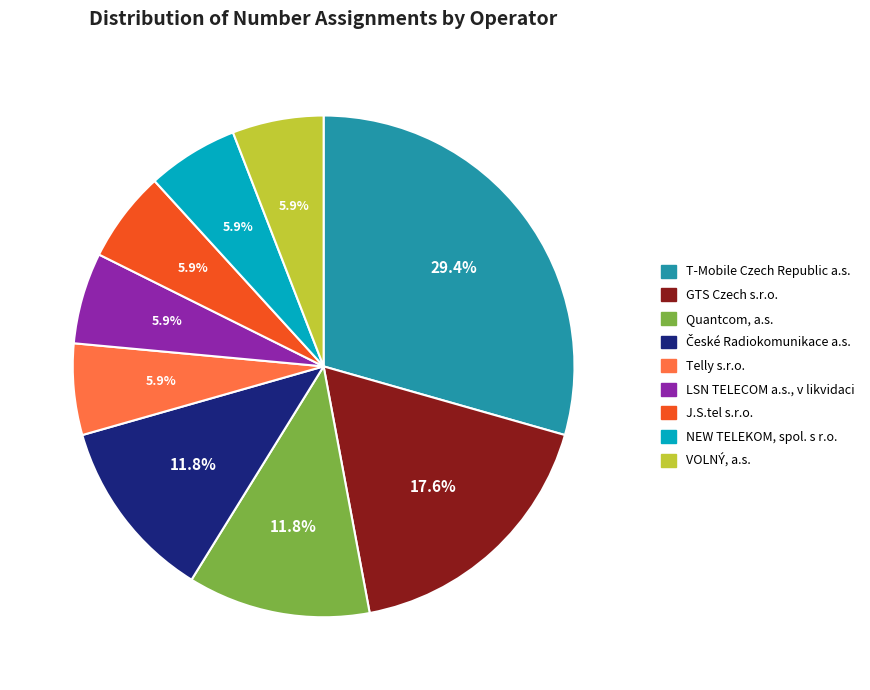

How many segments does this pie chart have?

9